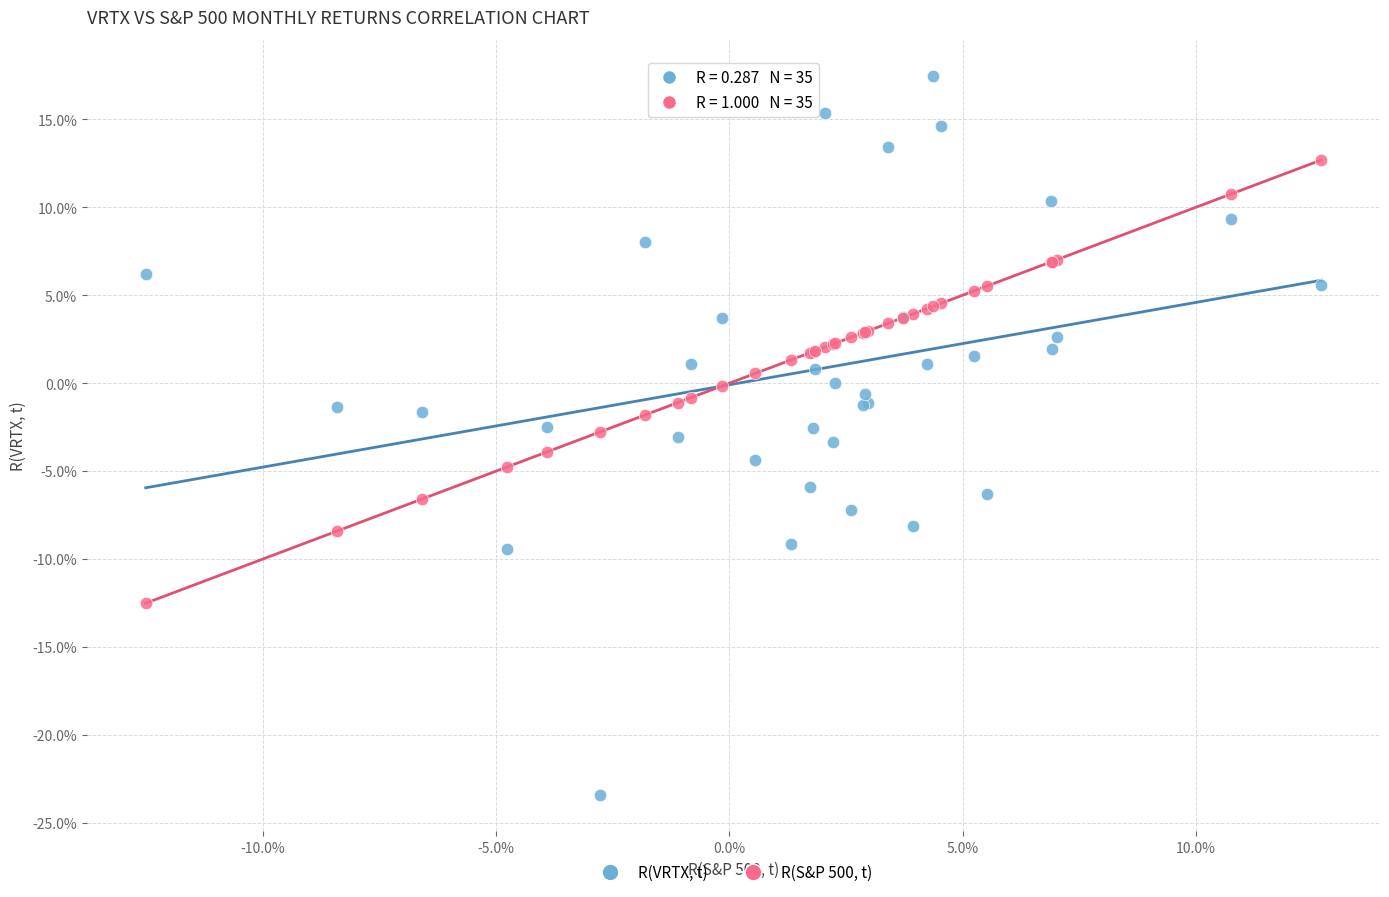

What are all the series names shown in the legend?

R(VRTX, t), R(S&P 500, t)